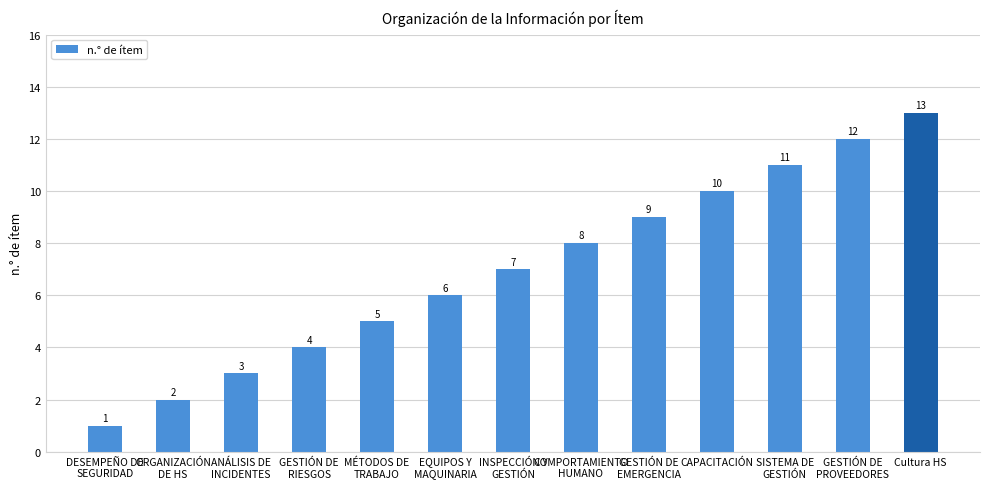

What is the label of the 12th bar from the right?

ORGANIZACIÓN
DE HS